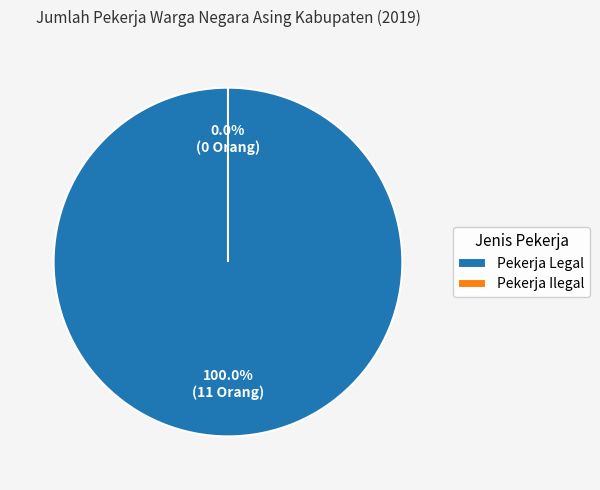

What percentage is the Pekerja Legal slice, to the nearest percent?

100%